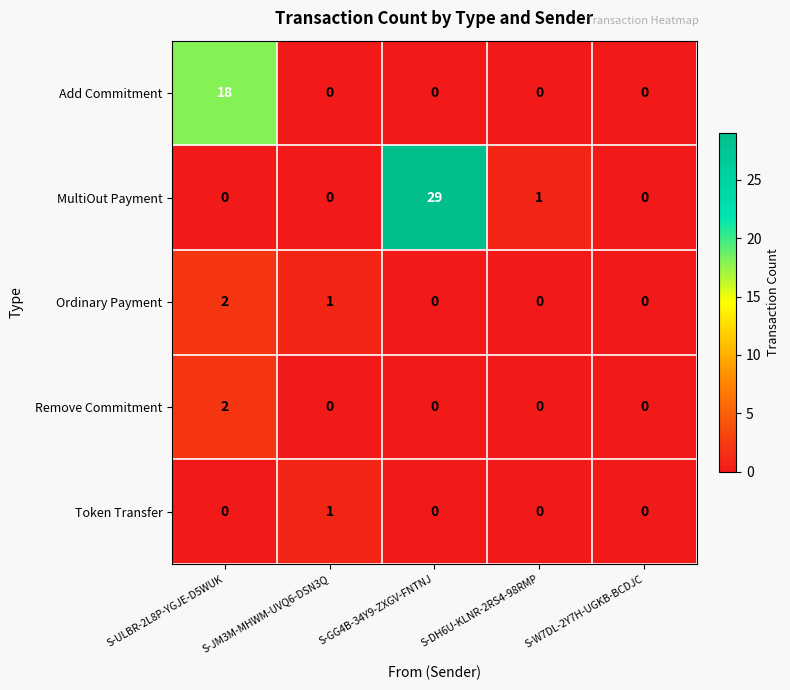

At which label is Ordinary Payment closest to 1?

S-JM3M-MHWM-UVQ6-DSN3Q